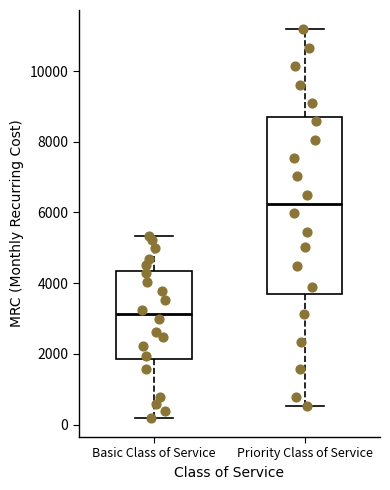

Which box is the tallest, from its lower edge to its upper edge?

Priority Class of Service